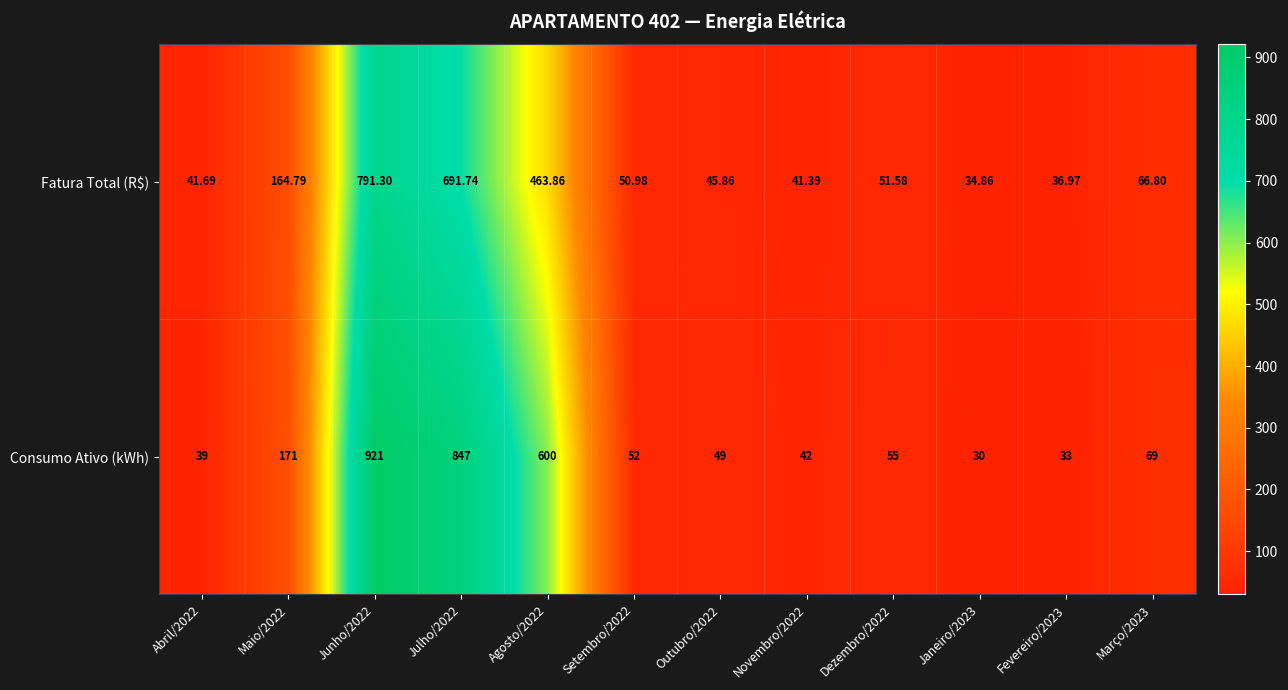

Which series has the largest total across all categories?

Consumo Ativo (kWh)